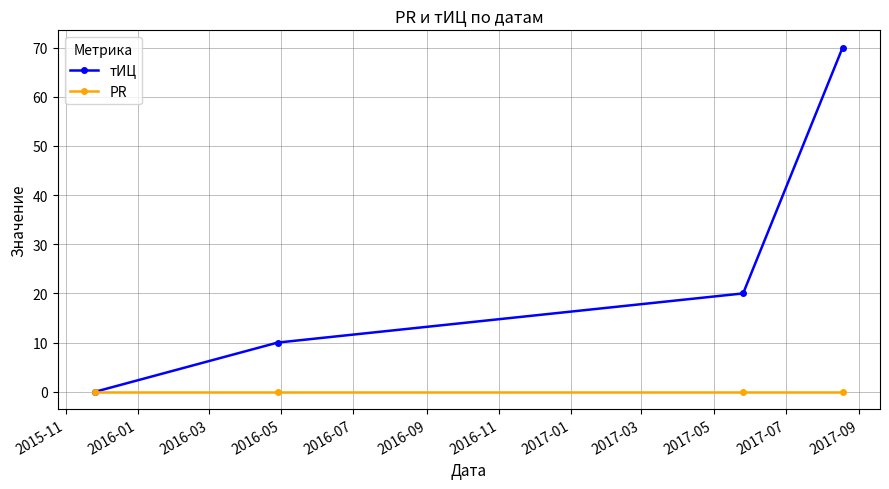

True or false: PR has more than 1 interior local peaks.

False